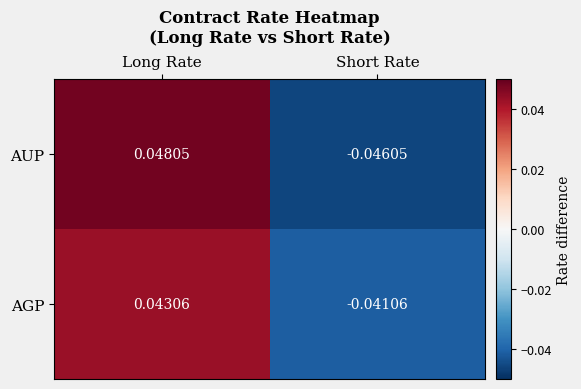

Is the value of AUP at Short Rate greater than the value of AGP at Short Rate?

No